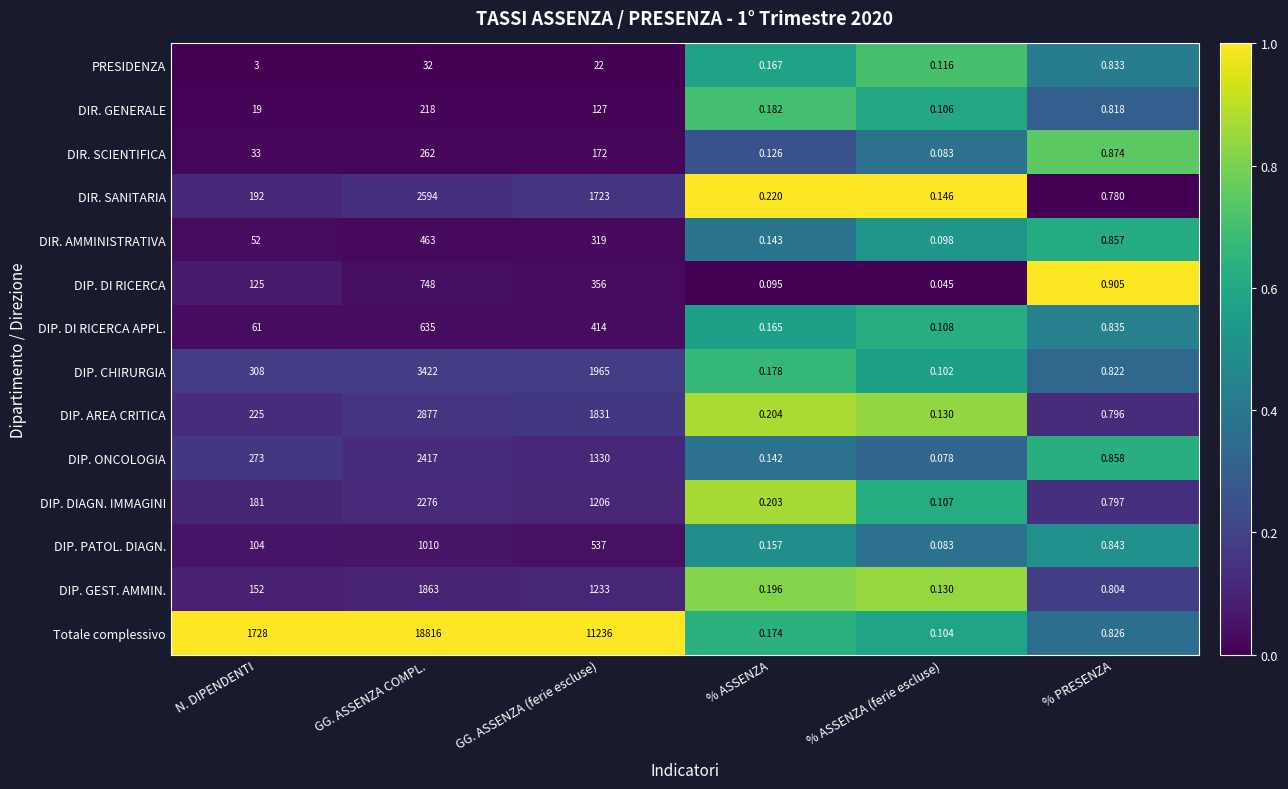

At which category is the sum across all series the highest?

GG. ASSENZA COMPL.